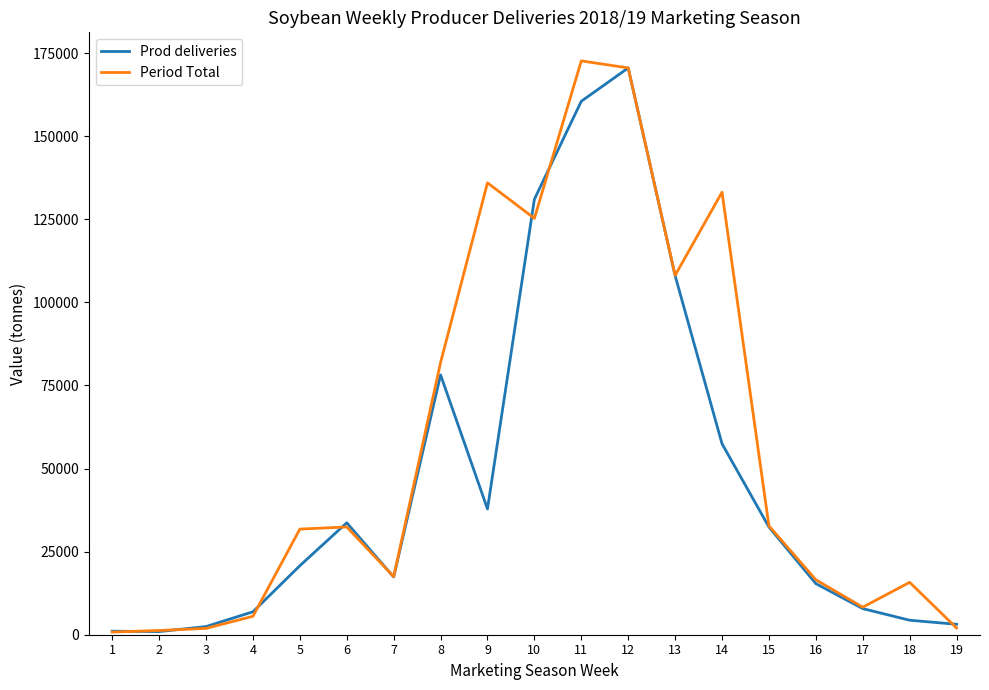

List the series in order of their peak value, highest first.

Period Total, Prod deliveries